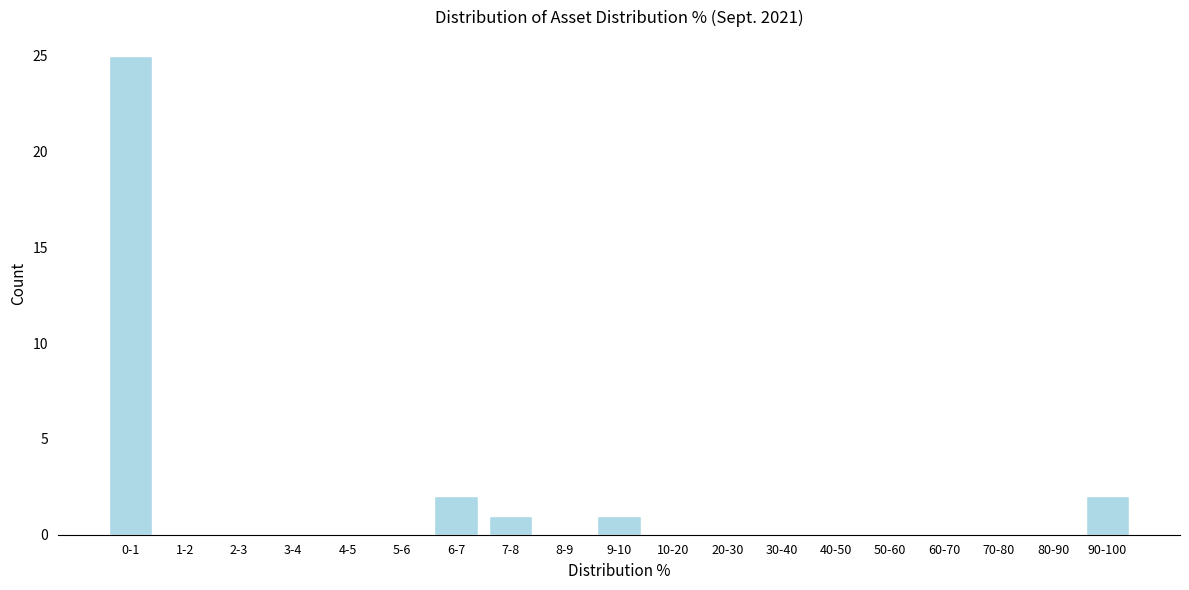

Reading left to right, list all the values displayed in this chart.

0-1=25	1-2=0	2-3=0	3-4=0	4-5=0	5-6=0	6-7=2	7-8=1	8-9=0	9-10=1	10-20=0	20-30=0	30-40=0	40-50=0	50-60=0	60-70=0	70-80=0	80-90=0	90-100=2